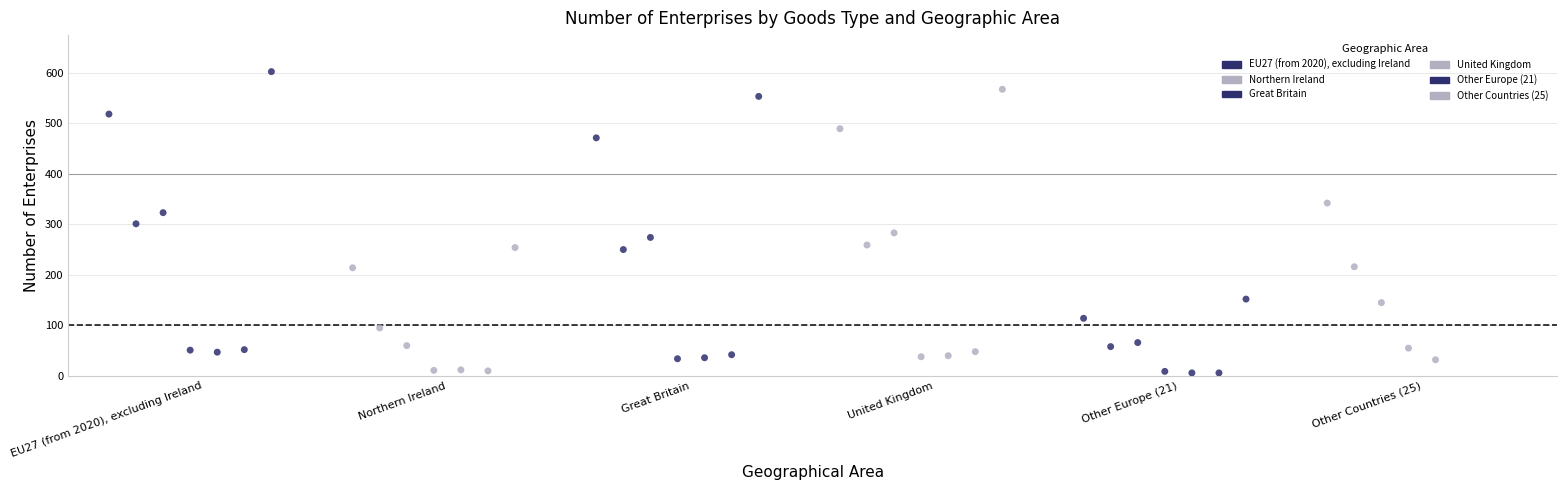

How many data points are displayed?

40